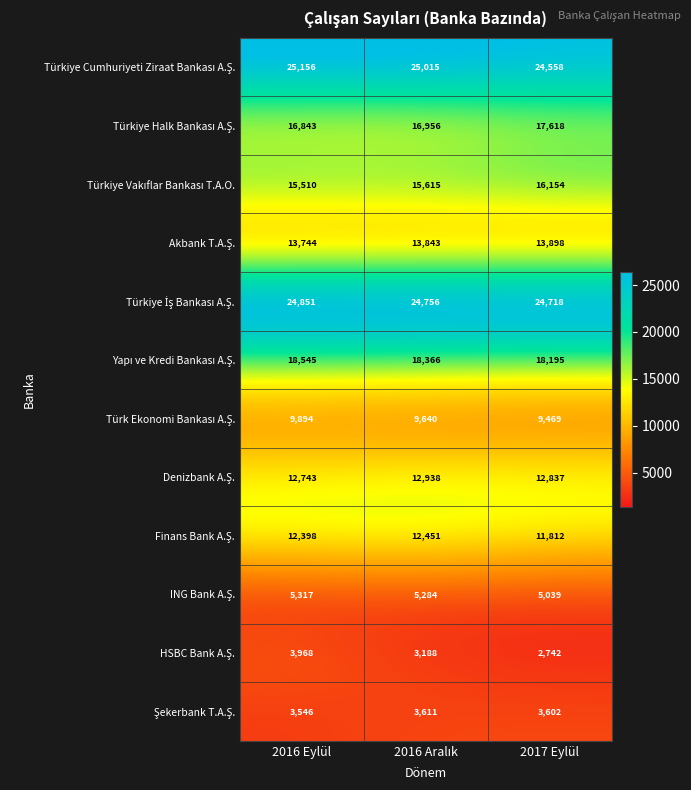

What is the difference between the highest and lowest values at 2017 Eylül?

21976